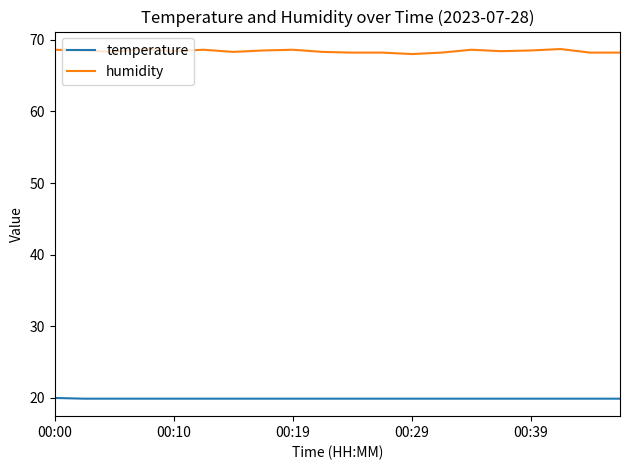

Which series has the largest total across all categories?

humidity